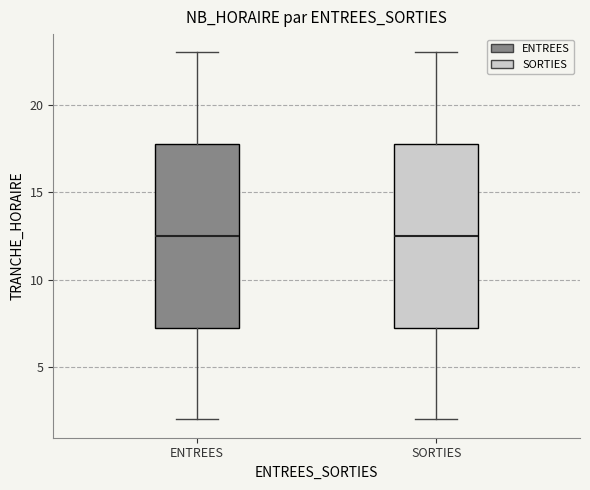

Where is the lower edge of the box for SORTIES on the y-axis? The values are not printed on the chart, so give them approximately, as read against the axis.

7.5